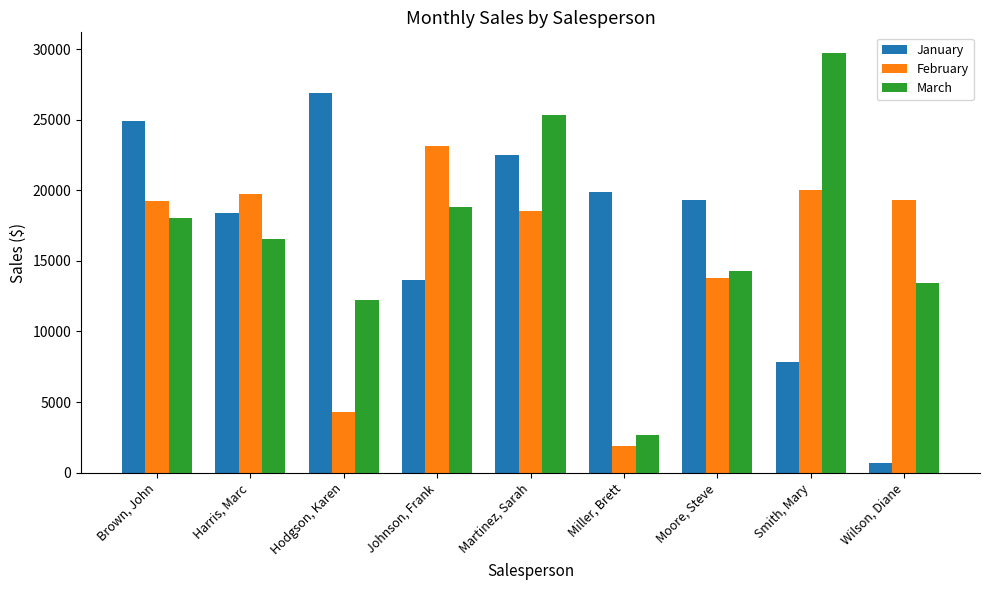

How many bars are there in each group?

3